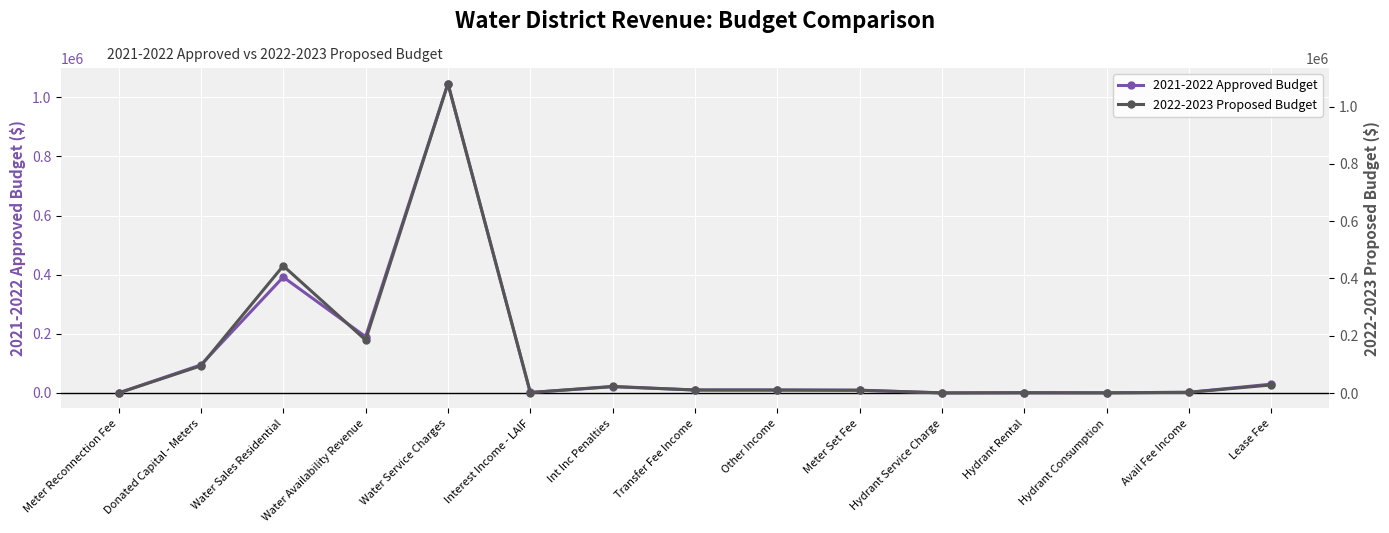

Rank the series at Int Inc Penalties from highest to lowest value.

2022-2023 Proposed Budget, 2021-2022 Approved Budget